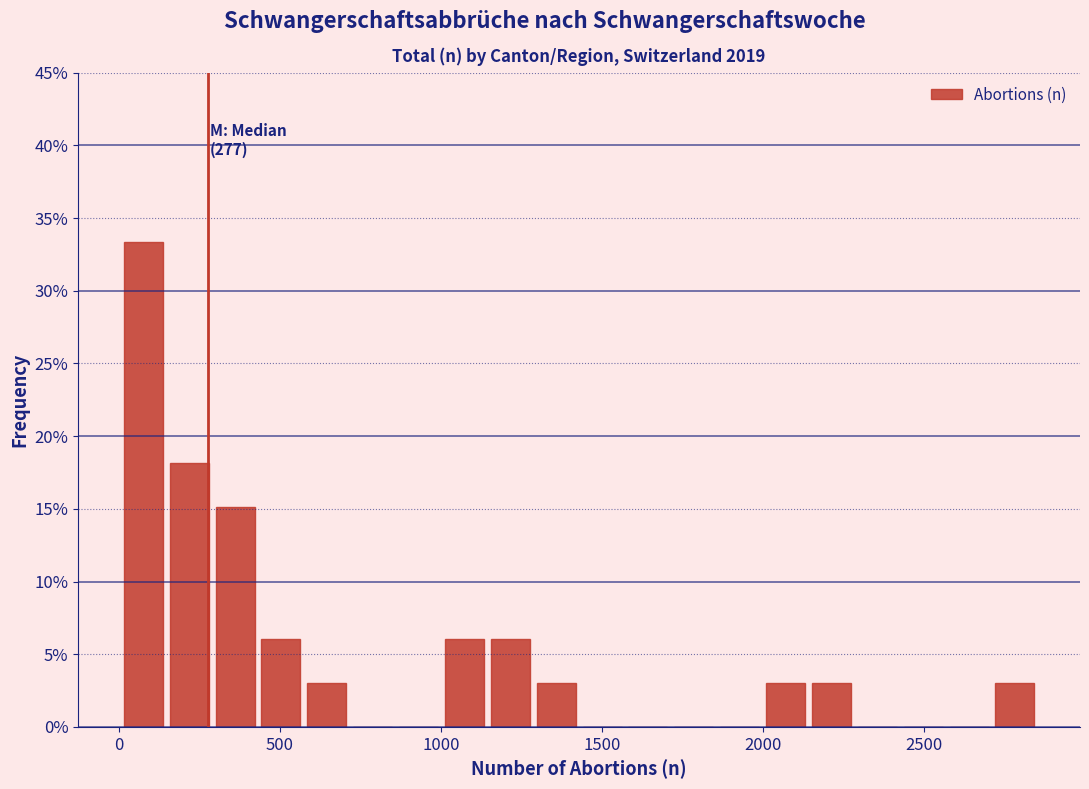

Read against the x-axis, roughly where is the centre of the tallest bar?

100